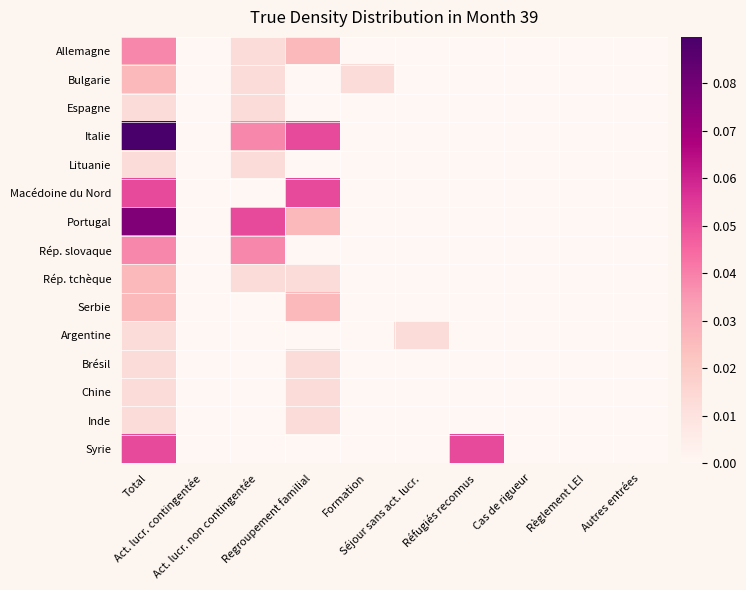

Reading right to left, extract all data points from this chart.

Allemagne: Autres entrées=0.0	Règlement LEI=0.0	Cas de rigueur=0.0	Réfugiés reconnus=0.0	Séjour sans act. lucr.=0.0	Formation=0.0	Regroupement familial=0.0	Act. lucr. non contingentée=0.0	Act. lucr. contingentée=0.0	Total=0.0
Bulgarie: Autres entrées=0.0	Règlement LEI=0.0	Cas de rigueur=0.0	Réfugiés reconnus=0.0	Séjour sans act. lucr.=0.0	Formation=0.0	Regroupement familial=0.0	Act. lucr. non contingentée=0.0	Act. lucr. contingentée=0.0	Total=0.0
Espagne: Autres entrées=0.0	Règlement LEI=0.0	Cas de rigueur=0.0	Réfugiés reconnus=0.0	Séjour sans act. lucr.=0.0	Formation=0.0	Regroupement familial=0.0	Act. lucr. non contingentée=0.0	Act. lucr. contingentée=0.0	Total=0.0
Italie: Autres entrées=0.0	Règlement LEI=0.0	Cas de rigueur=0.0	Réfugiés reconnus=0.0	Séjour sans act. lucr.=0.0	Formation=0.0	Regroupement familial=0.1	Act. lucr. non contingentée=0.0	Act. lucr. contingentée=0.0	Total=0.1
Lituanie: Autres entrées=0.0	Règlement LEI=0.0	Cas de rigueur=0.0	Réfugiés reconnus=0.0	Séjour sans act. lucr.=0.0	Formation=0.0	Regroupement familial=0.0	Act. lucr. non contingentée=0.0	Act. lucr. contingentée=0.0	Total=0.0
Macédoine du Nord: Autres entrées=0.0	Règlement LEI=0.0	Cas de rigueur=0.0	Réfugiés reconnus=0.0	Séjour sans act. lucr.=0.0	Formation=0.0	Regroupement familial=0.1	Act. lucr. non contingentée=0.0	Act. lucr. contingentée=0.0	Total=0.1
Portugal: Autres entrées=0.0	Règlement LEI=0.0	Cas de rigueur=0.0	Réfugiés reconnus=0.0	Séjour sans act. lucr.=0.0	Formation=0.0	Regroupement familial=0.0	Act. lucr. non contingentée=0.1	Act. lucr. contingentée=0.0	Total=0.1
Rép. slovaque: Autres entrées=0.0	Règlement LEI=0.0	Cas de rigueur=0.0	Réfugiés reconnus=0.0	Séjour sans act. lucr.=0.0	Formation=0.0	Regroupement familial=0.0	Act. lucr. non contingentée=0.0	Act. lucr. contingentée=0.0	Total=0.0
Rép. tchèque: Autres entrées=0.0	Règlement LEI=0.0	Cas de rigueur=0.0	Réfugiés reconnus=0.0	Séjour sans act. lucr.=0.0	Formation=0.0	Regroupement familial=0.0	Act. lucr. non contingentée=0.0	Act. lucr. contingentée=0.0	Total=0.0
Serbie: Autres entrées=0.0	Règlement LEI=0.0	Cas de rigueur=0.0	Réfugiés reconnus=0.0	Séjour sans act. lucr.=0.0	Formation=0.0	Regroupement familial=0.0	Act. lucr. non contingentée=0.0	Act. lucr. contingentée=0.0	Total=0.0
Argentine: Autres entrées=0.0	Règlement LEI=0.0	Cas de rigueur=0.0	Réfugiés reconnus=0.0	Séjour sans act. lucr.=0.0	Formation=0.0	Regroupement familial=0.0	Act. lucr. non contingentée=0.0	Act. lucr. contingentée=0.0	Total=0.0
Brésil: Autres entrées=0.0	Règlement LEI=0.0	Cas de rigueur=0.0	Réfugiés reconnus=0.0	Séjour sans act. lucr.=0.0	Formation=0.0	Regroupement familial=0.0	Act. lucr. non contingentée=0.0	Act. lucr. contingentée=0.0	Total=0.0
Chine: Autres entrées=0.0	Règlement LEI=0.0	Cas de rigueur=0.0	Réfugiés reconnus=0.0	Séjour sans act. lucr.=0.0	Formation=0.0	Regroupement familial=0.0	Act. lucr. non contingentée=0.0	Act. lucr. contingentée=0.0	Total=0.0
Inde: Autres entrées=0.0	Règlement LEI=0.0	Cas de rigueur=0.0	Réfugiés reconnus=0.0	Séjour sans act. lucr.=0.0	Formation=0.0	Regroupement familial=0.0	Act. lucr. non contingentée=0.0	Act. lucr. contingentée=0.0	Total=0.0
Syrie: Autres entrées=0.0	Règlement LEI=0.0	Cas de rigueur=0.0	Réfugiés reconnus=0.1	Séjour sans act. lucr.=0.0	Formation=0.0	Regroupement familial=0.0	Act. lucr. non contingentée=0.0	Act. lucr. contingentée=0.0	Total=0.1